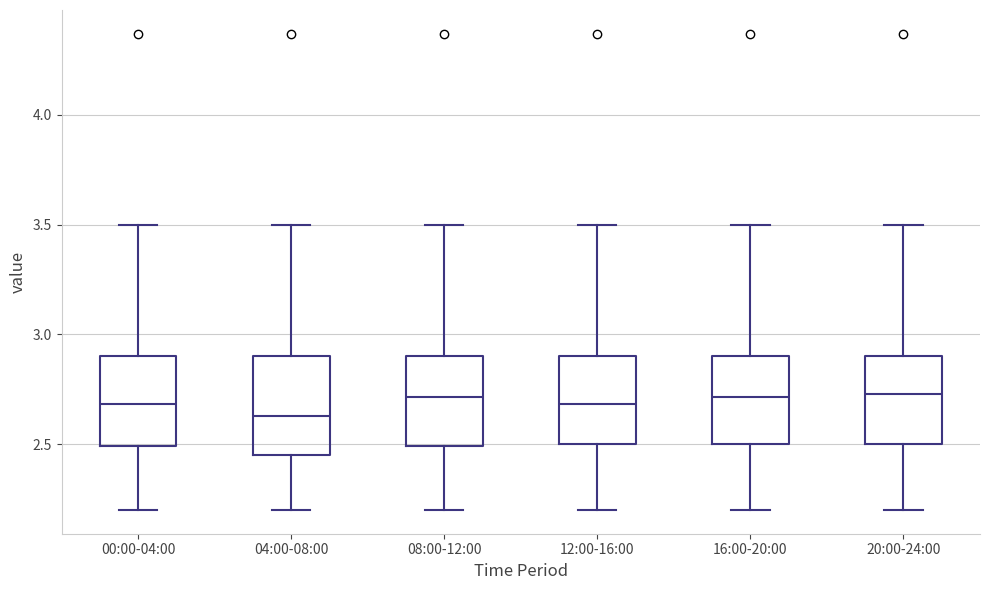

Where does the median line of the box for 16:00-20:00 sit on the y-axis? The values are not printed on the chart, so give them approximately, as read against the axis.

2.70